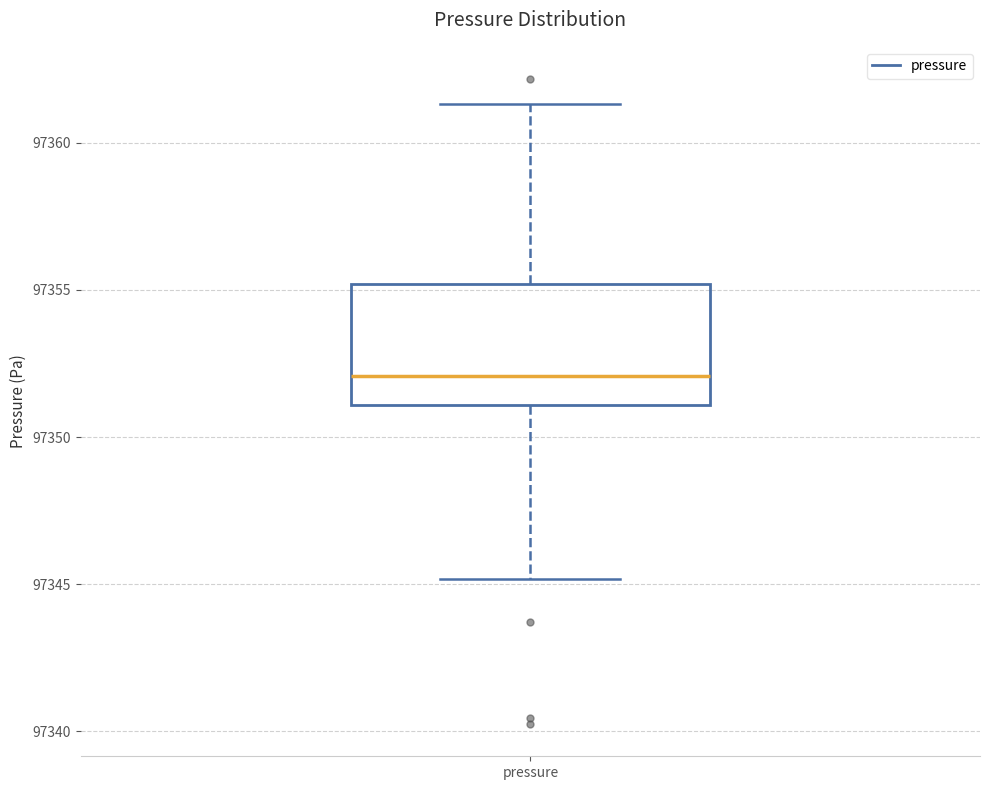

Where is the lower edge of the box for pressure on the y-axis? The values are not printed on the chart, so give them approximately, as read against the axis.

97351.0